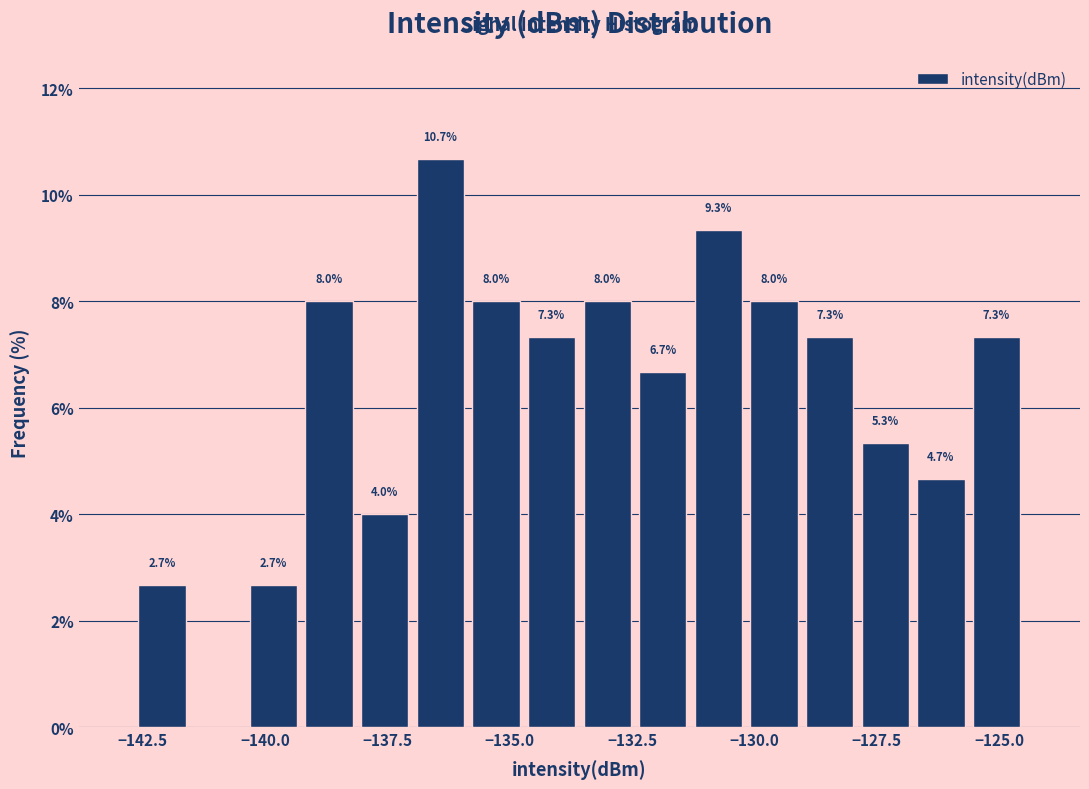

Read against the x-axis, roughly where is the centre of the tallest bar?

-136.5